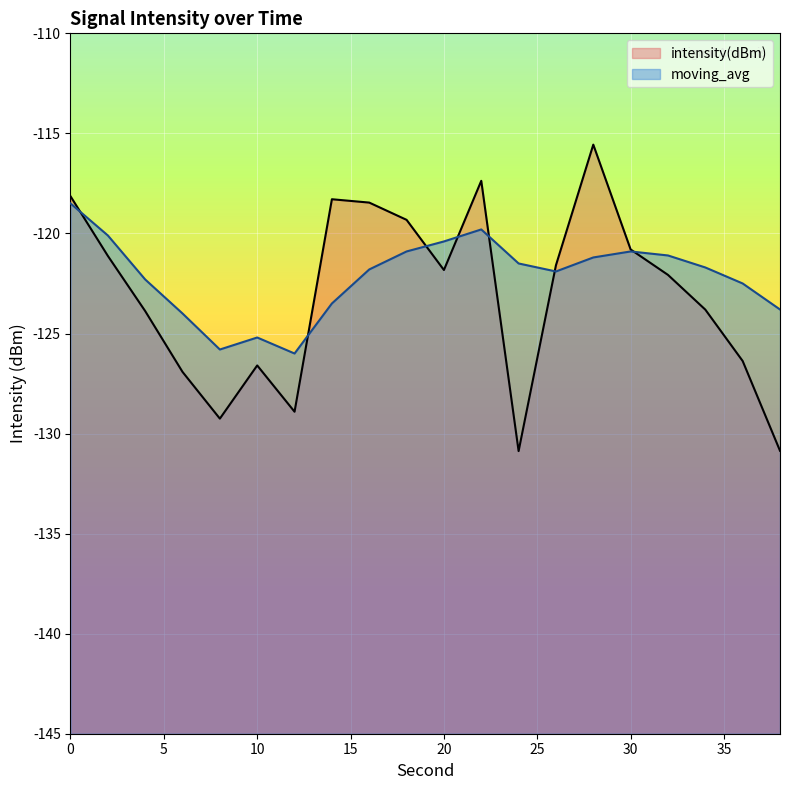

Is the value of intensity(dBm) at 12 greater than the value of moving_avg at 34?

No